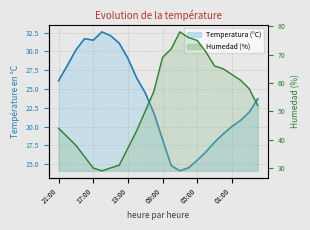

Which series has the widest spread of values?

Humedad (%)